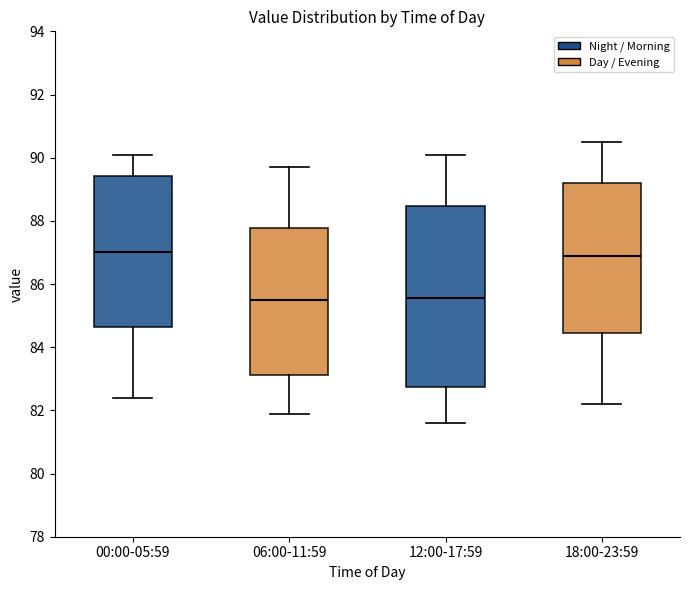

Reading left to right, transcribe this box plot: for each box, give where its median line is, the range the box spans, and where its two whiskers end, as read against the y-axis. The values are not printed on the chart, so give them approximately, as read against the axis.

00:00-05:59: median 87.0, box 84.6 to 89.4, whiskers 82.4 to 90.2
06:00-11:59: median 85.6, box 83.2 to 87.8, whiskers 82.0 to 89.8
12:00-17:59: median 85.6, box 82.8 to 88.4, whiskers 81.6 to 90.2
18:00-23:59: median 87.0, box 84.4 to 89.2, whiskers 82.2 to 90.6